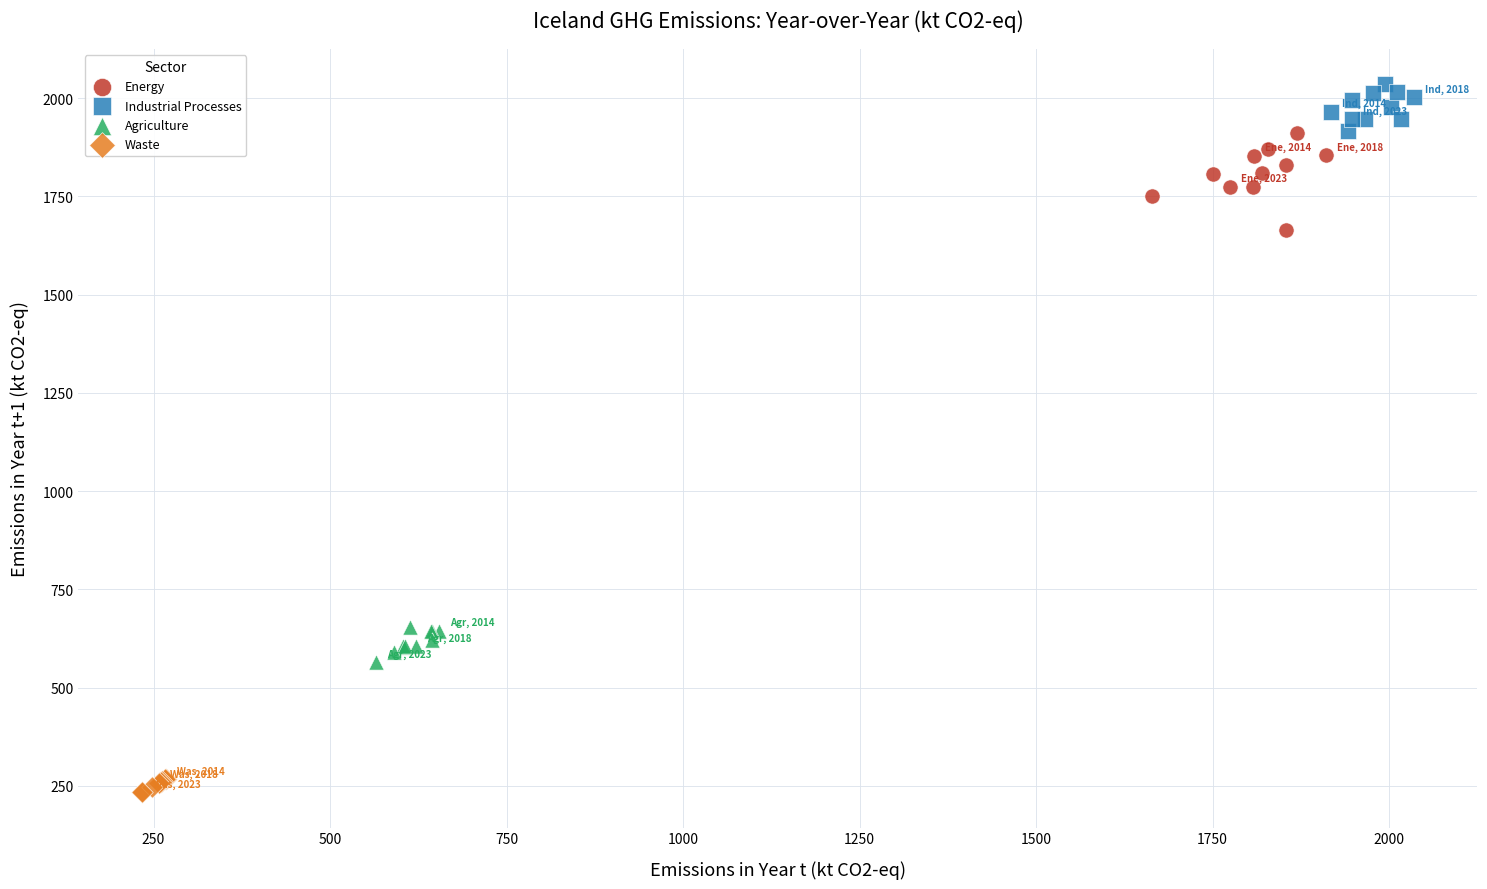

Which series reaches the minimum Y coordinate?

Waste